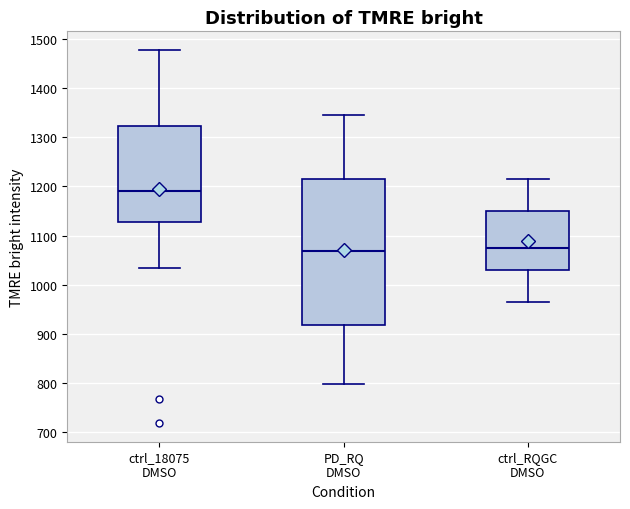

Reading left to right, read every box against the y-axis: the position of its median line, the range the box covers, and the ends of its whiskers. The values are not printed on the chart, so give them approximately, as read against the axis.

ctrl_18075 DMSO: median 1190, box 1130 to 1320, whiskers 1040 to 1480
PD_RQ DMSO: median 1070, box 920 to 1210, whiskers 800 to 1350
ctrl_RQGC DMSO: median 1070, box 1030 to 1150, whiskers 970 to 1210